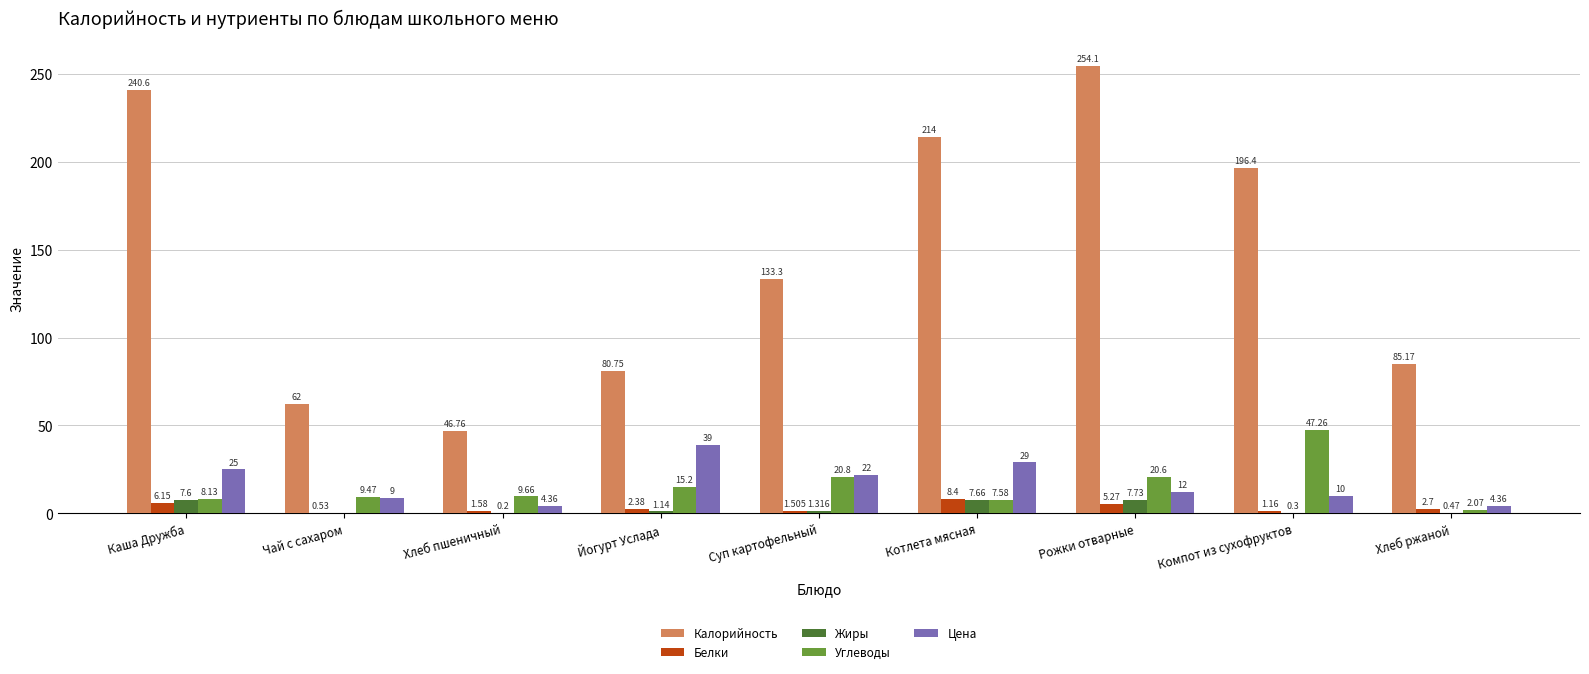

Which series has the largest range (max minus min)?

Калорийность